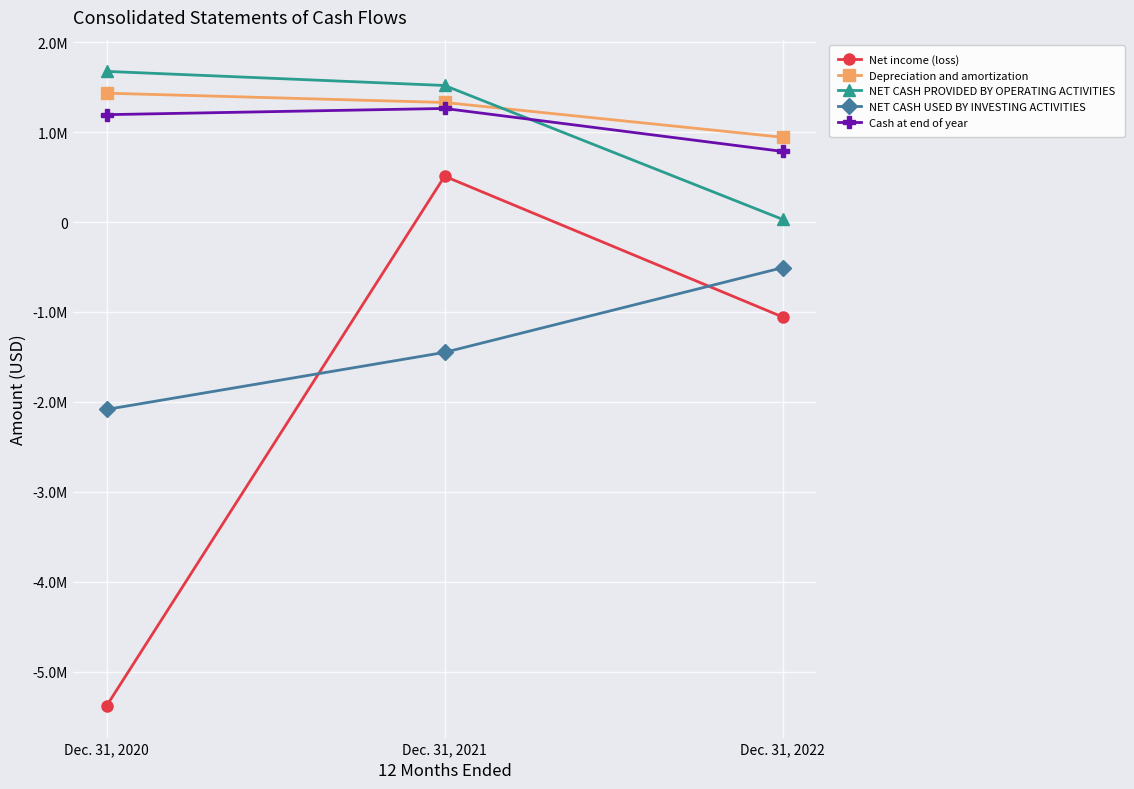

Where is Net income (loss) nearest to the value -2436240?

Dec. 31, 2022